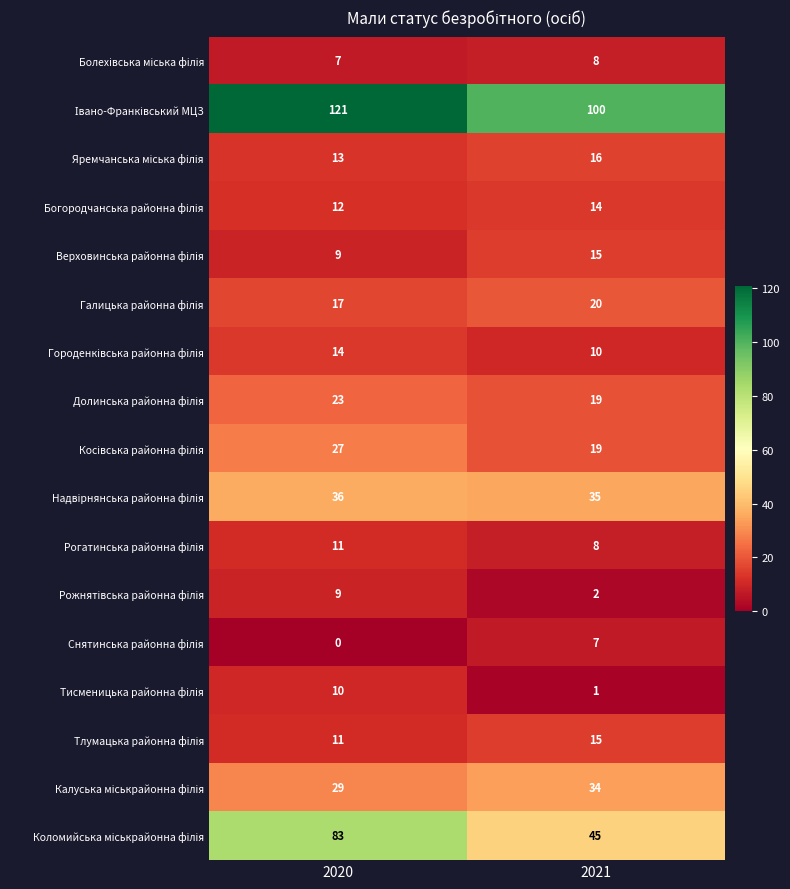

Which label corresponds to the smallest value in the chart?

2020